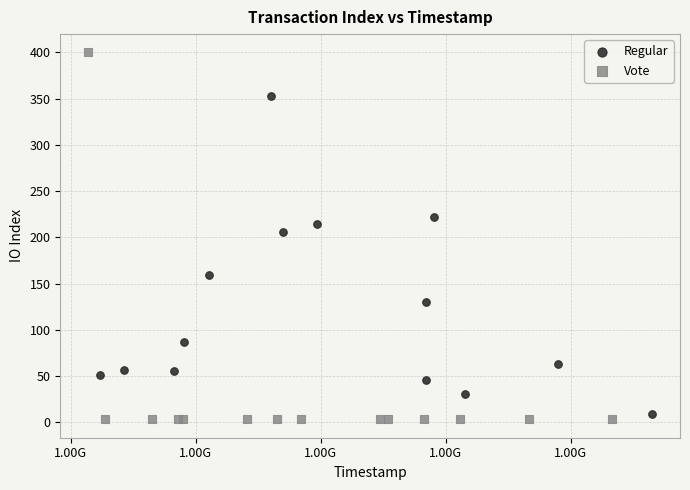

What are all the series names shown in the legend?

Regular, Vote